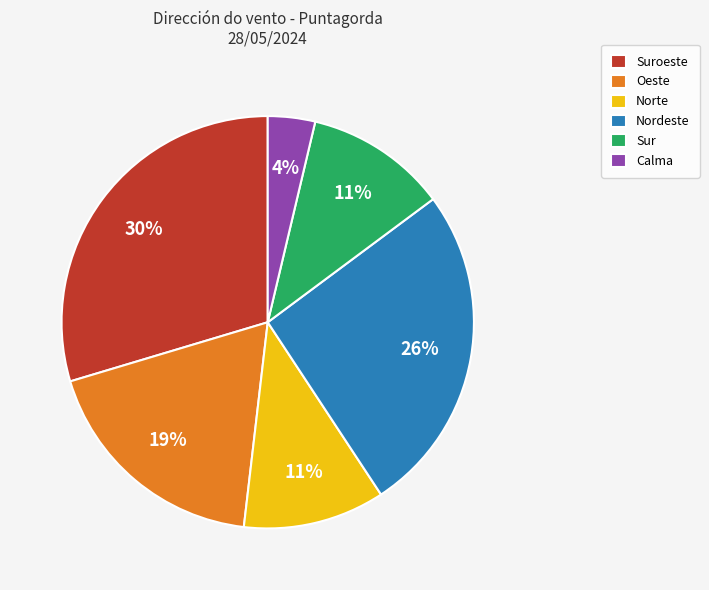

How many segments does this pie chart have?

6